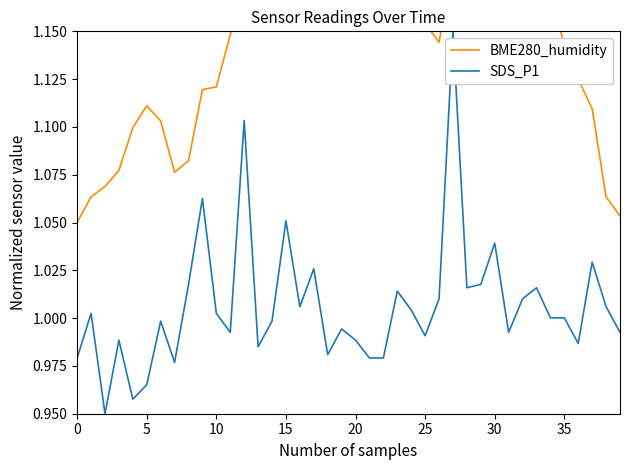

In BME280_humidity, how many points are higher than both neighbors (excluding endpoints)?

6